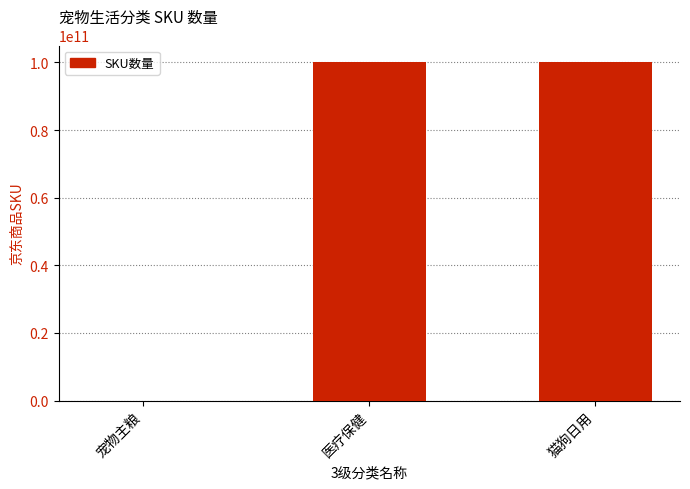

What is the sum of all values?

200010243575